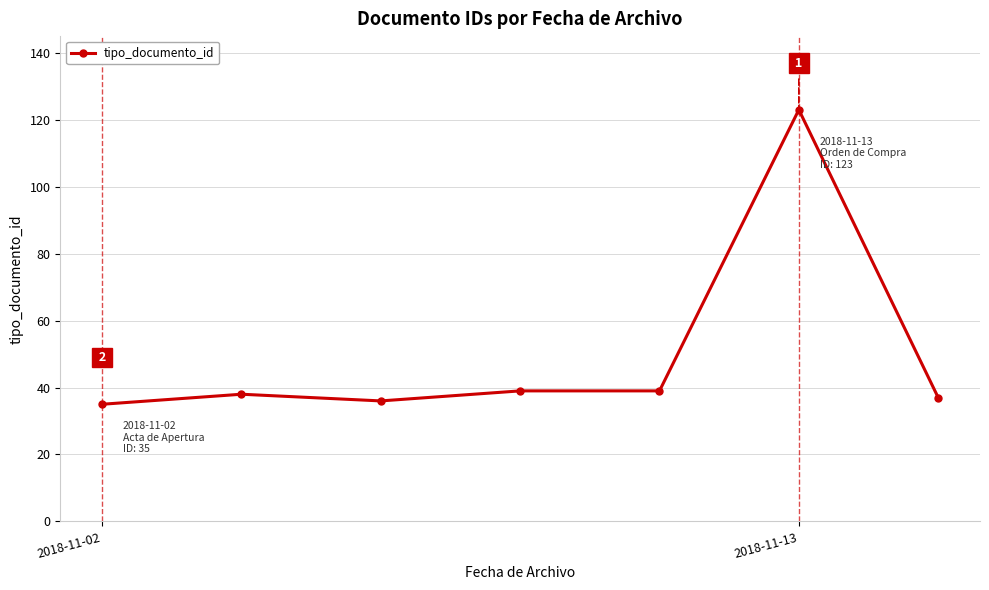

What is the value of the 1st point from the left?

35